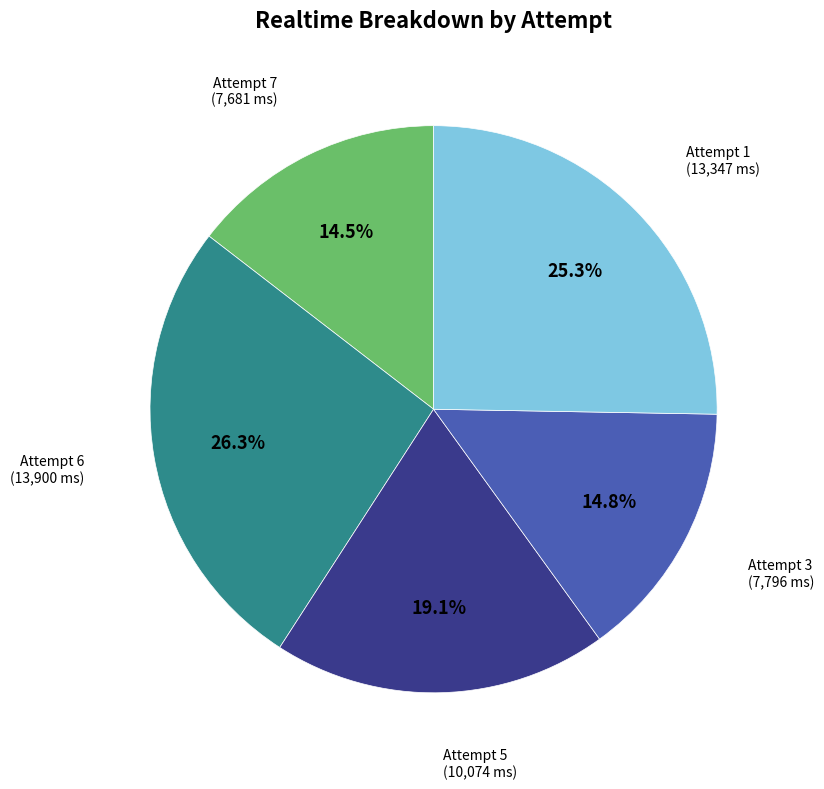

Count the number of slices in the pie.

5